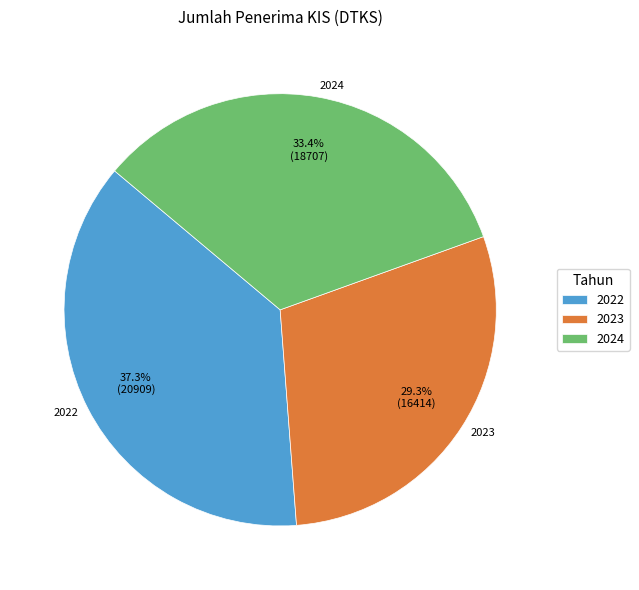

Count the number of slices in the pie.

3